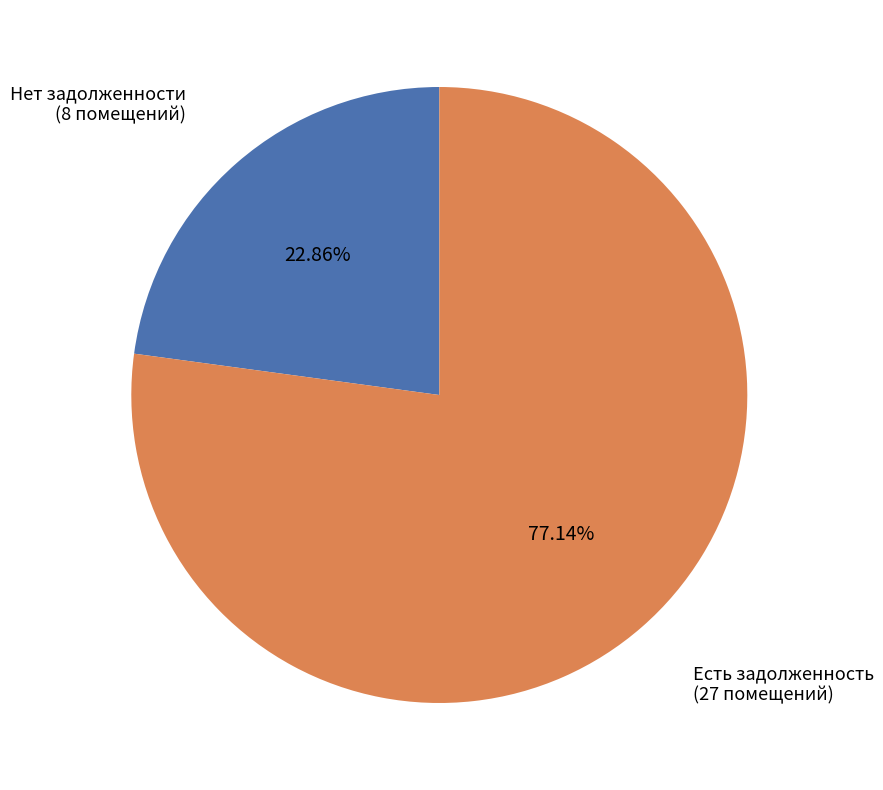

Is there any slice that represents more than half of the pie?

Yes